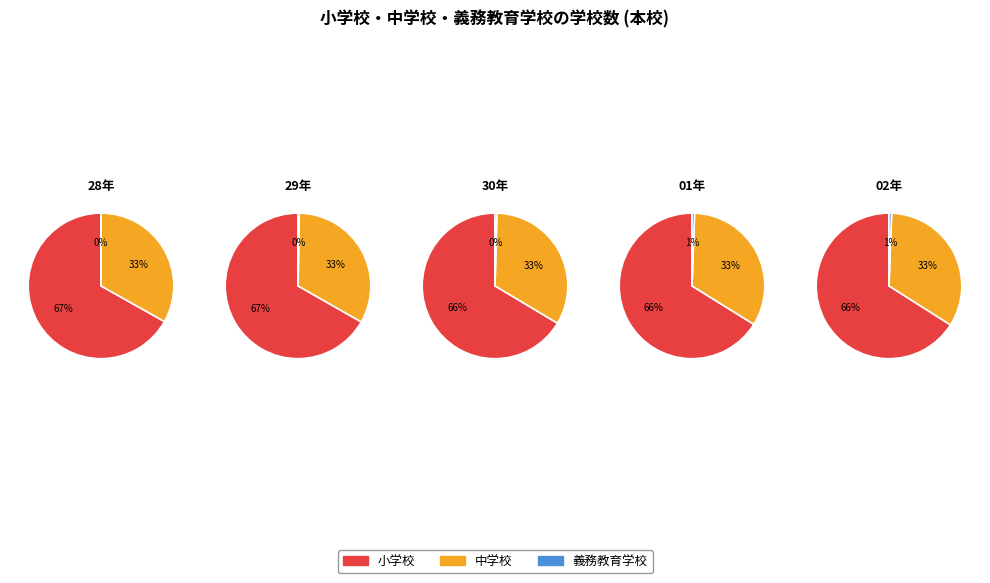

Rank the series by their maximum value, from highest to lowest.

小学校, 中学校, 義務教育学校